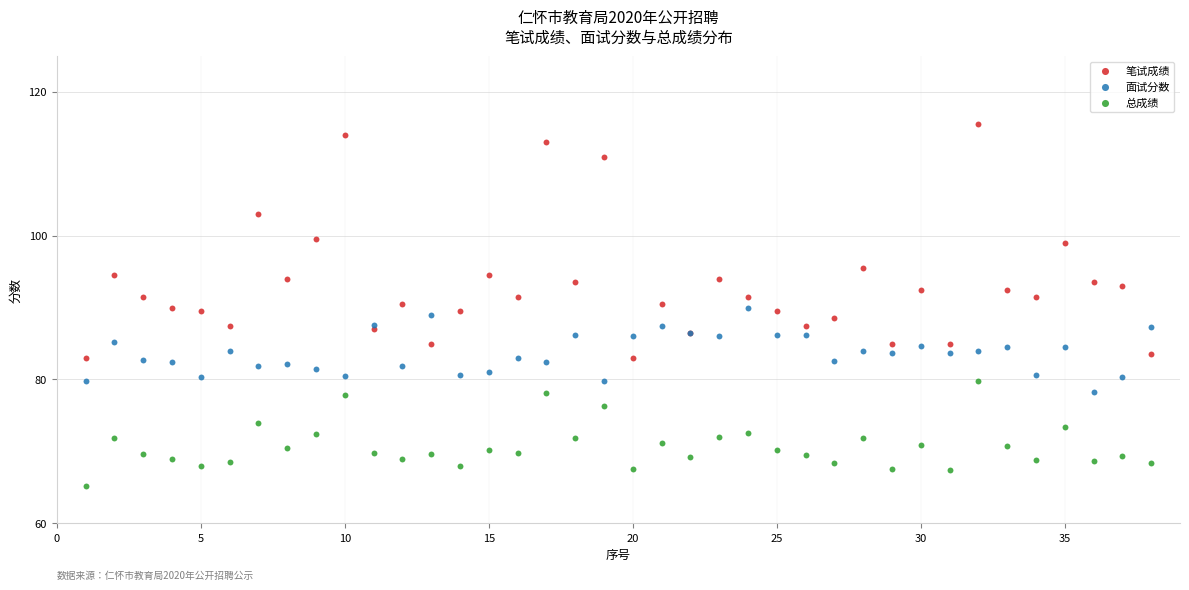

Which series reaches the maximum Y coordinate?

笔试成绩